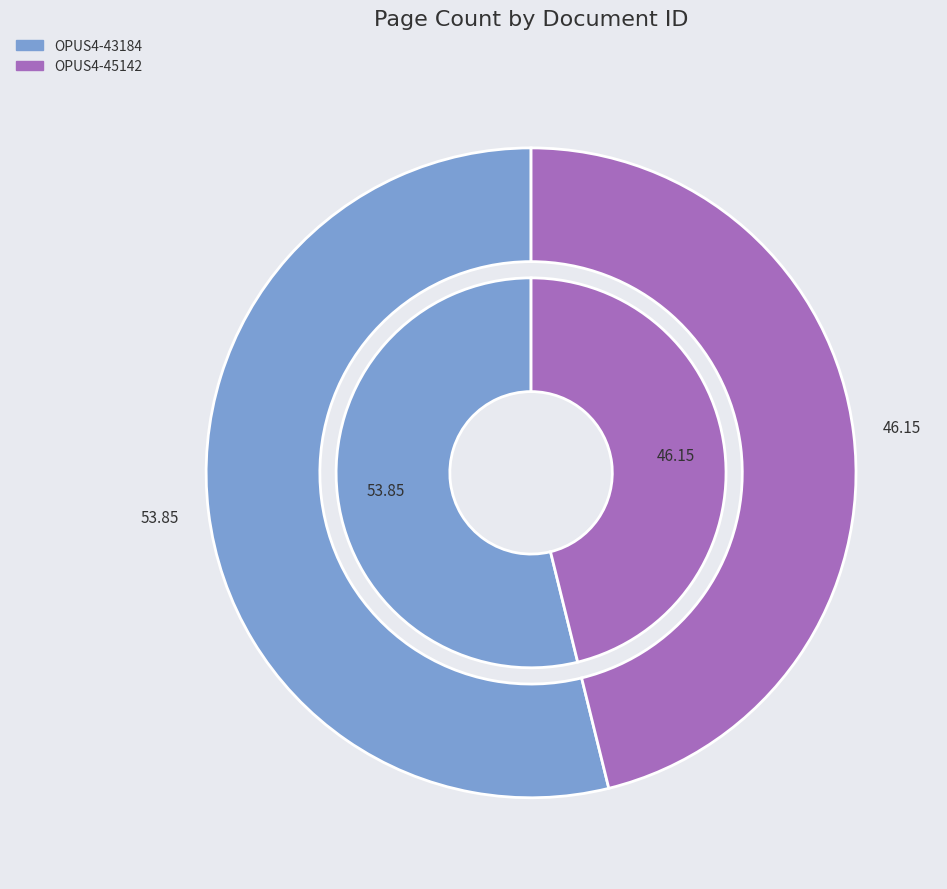

How many segments does this pie chart have?

2